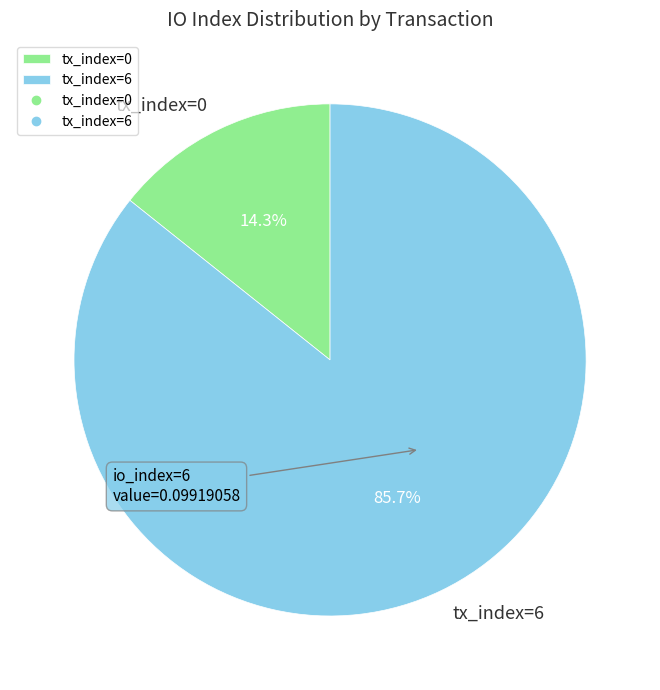

Rank the categories by value from lowest to highest.

tx_index=0, tx_index=6